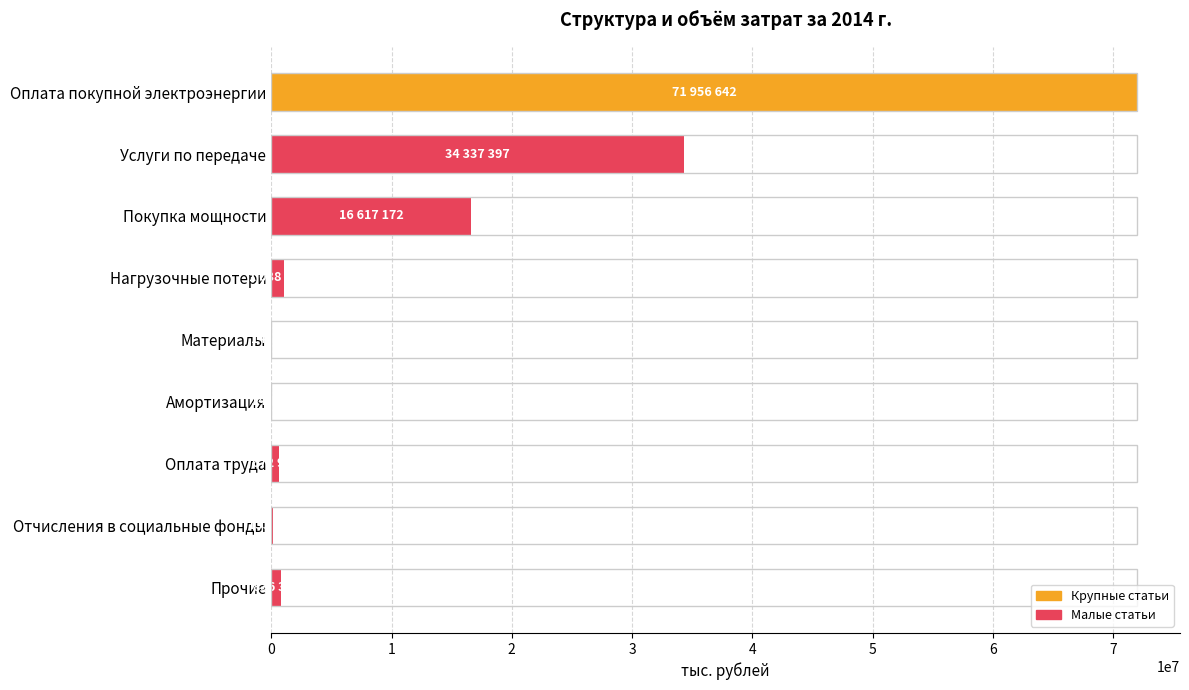

At which label is the value closest to 35985377?

Услуги по передаче